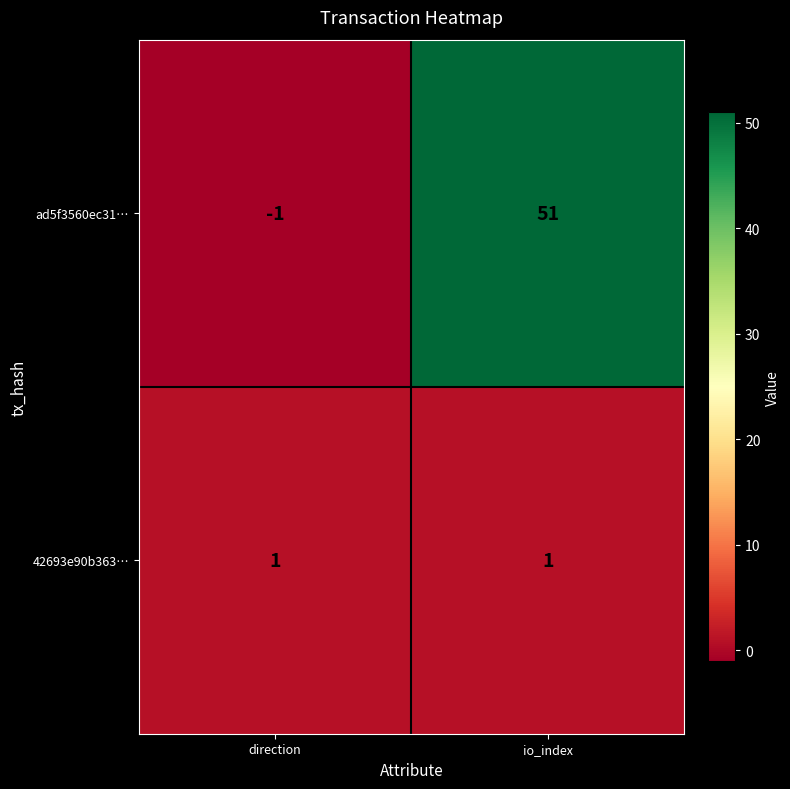

Reading left to right, transcribe all the data shown in this chart.

ad5f3560ec31…: direction=-1	io_index=51
42693e90b363…: direction=1	io_index=1